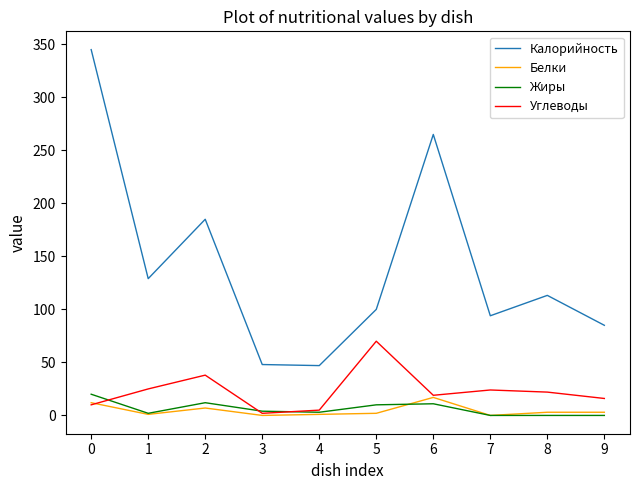

True or false: Калорийность and Углеводы cross at least once.

False